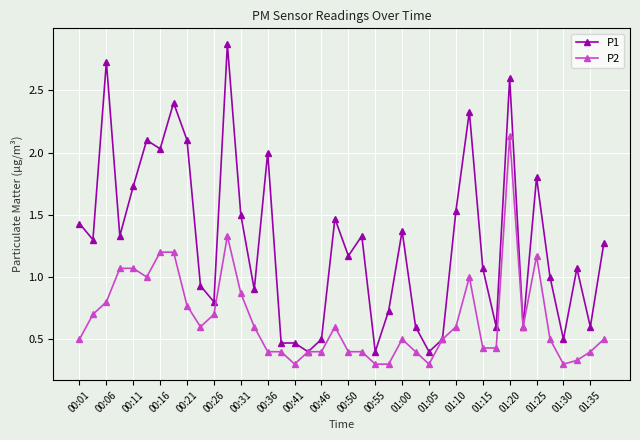

Rank the series by their average value, from highest to lowest.

P1, P2